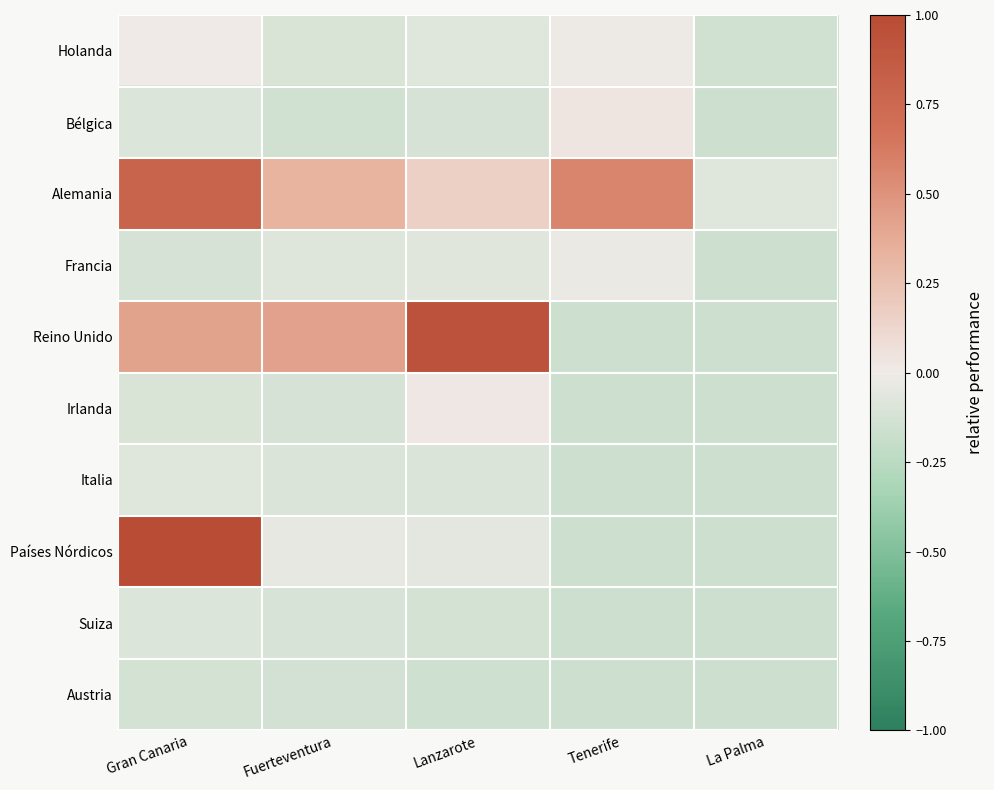

Which series has the largest range (max minus min)?

Países Nórdicos